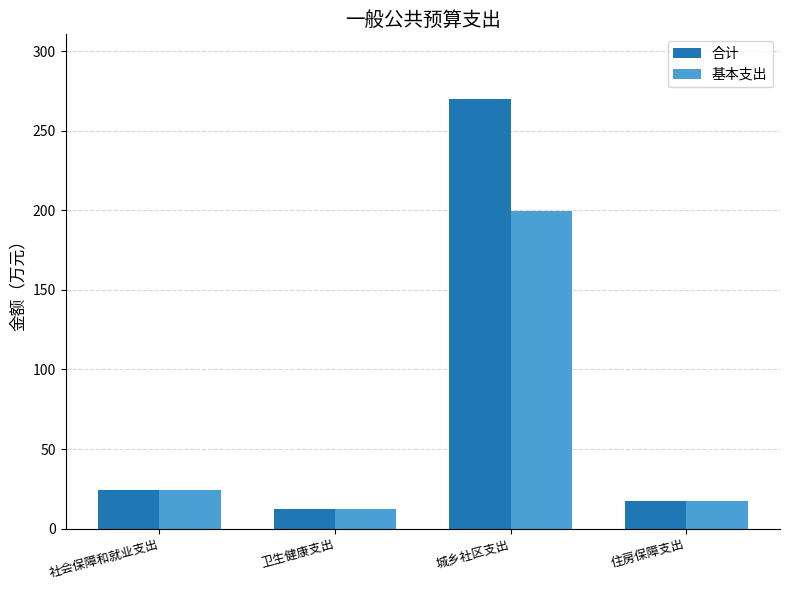

Rank the series by their average value, from lowest to highest.

基本支出, 合计